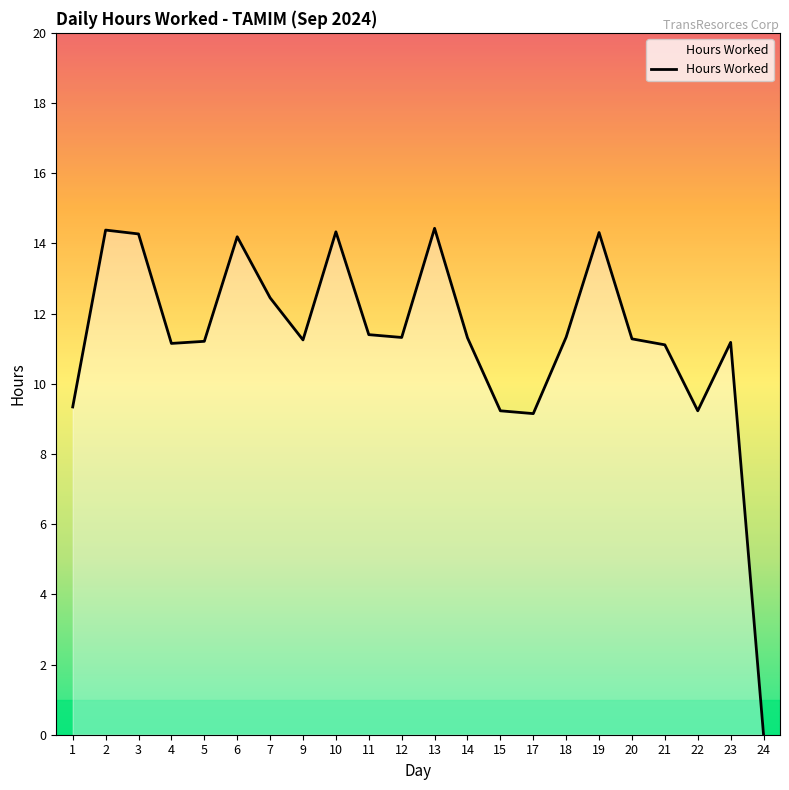

What is the change in value from 1 to 17?

-0.2